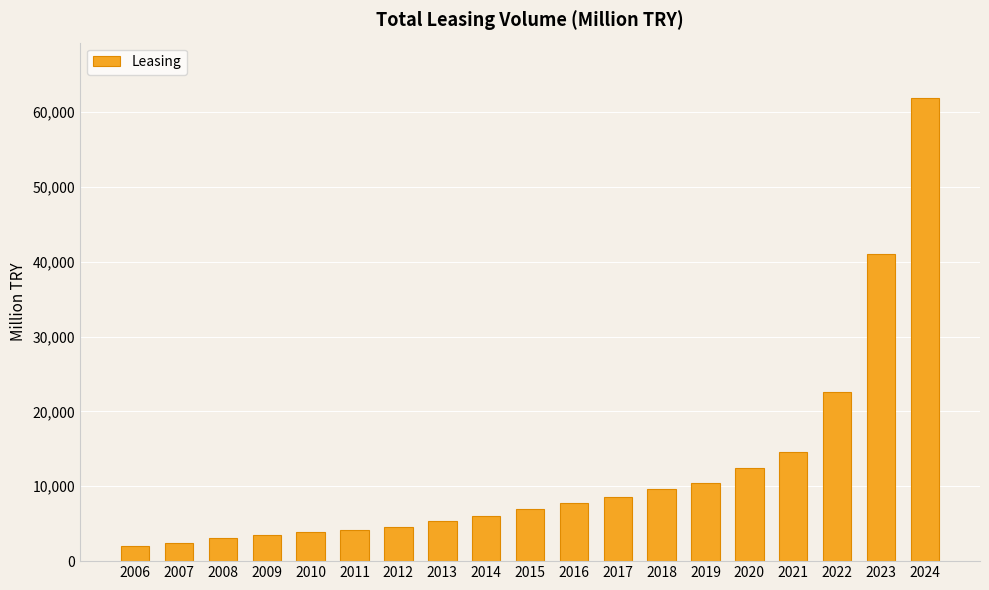

What is the change in value from 2008 to 2012?

+1561.6